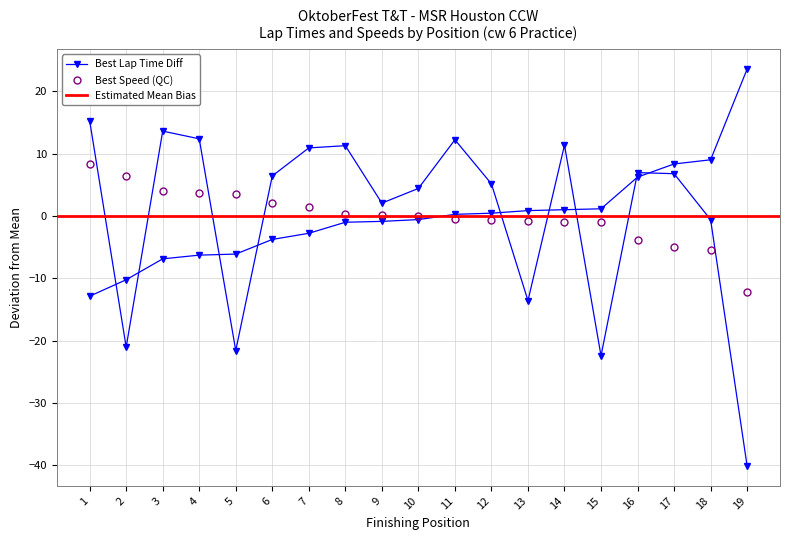

At how many categories does at least one series exceed -15?

19